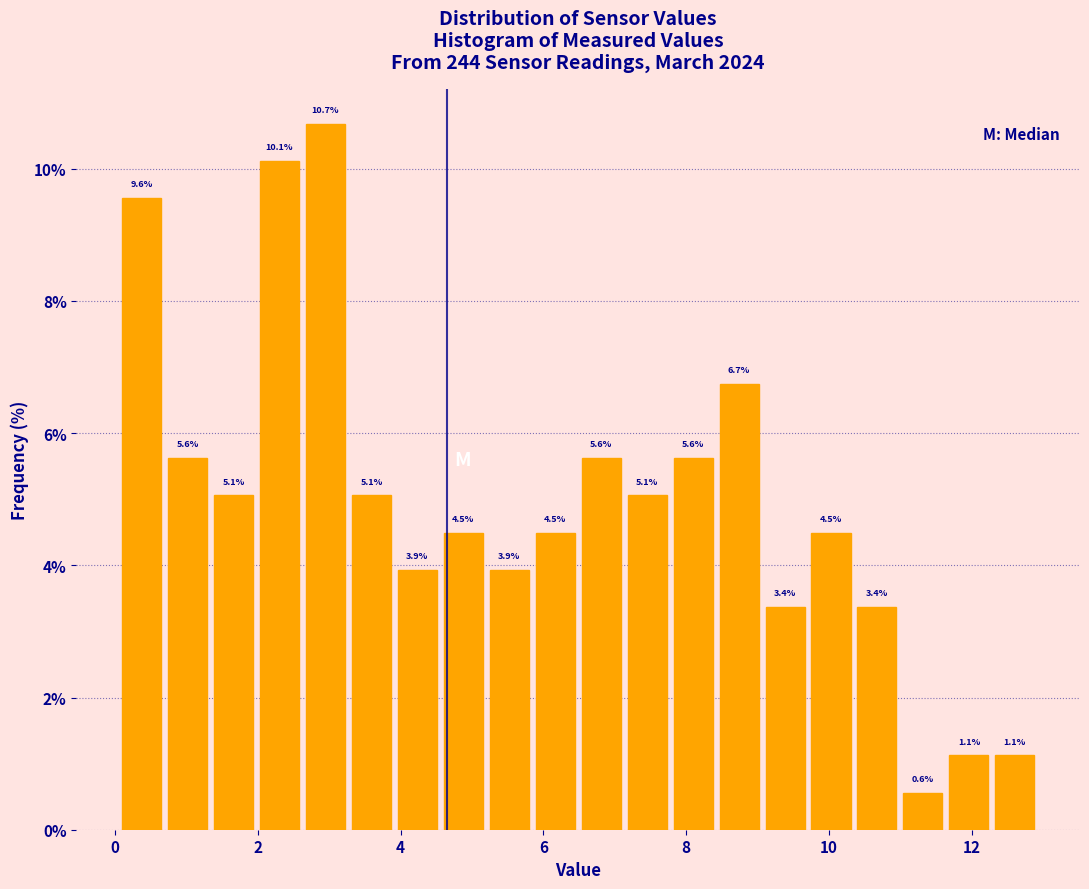

Around what value on the x-axis is the tallest bar? Give the approximate position of its centre, as read against the axis.

3.0